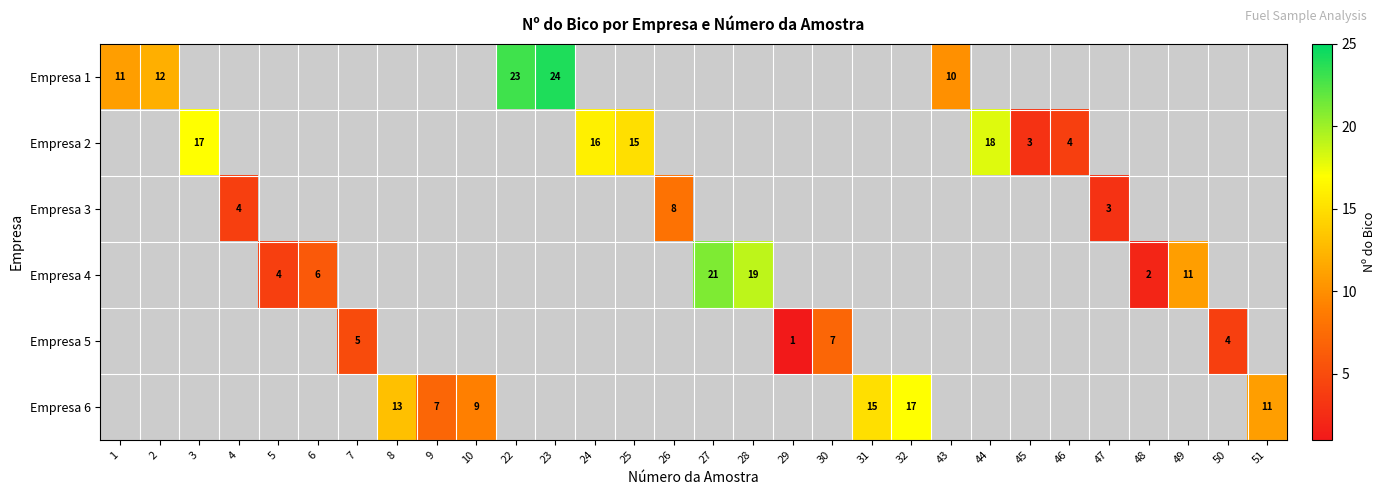

Is it true that Empresa 3 equals 3 at 47?

True